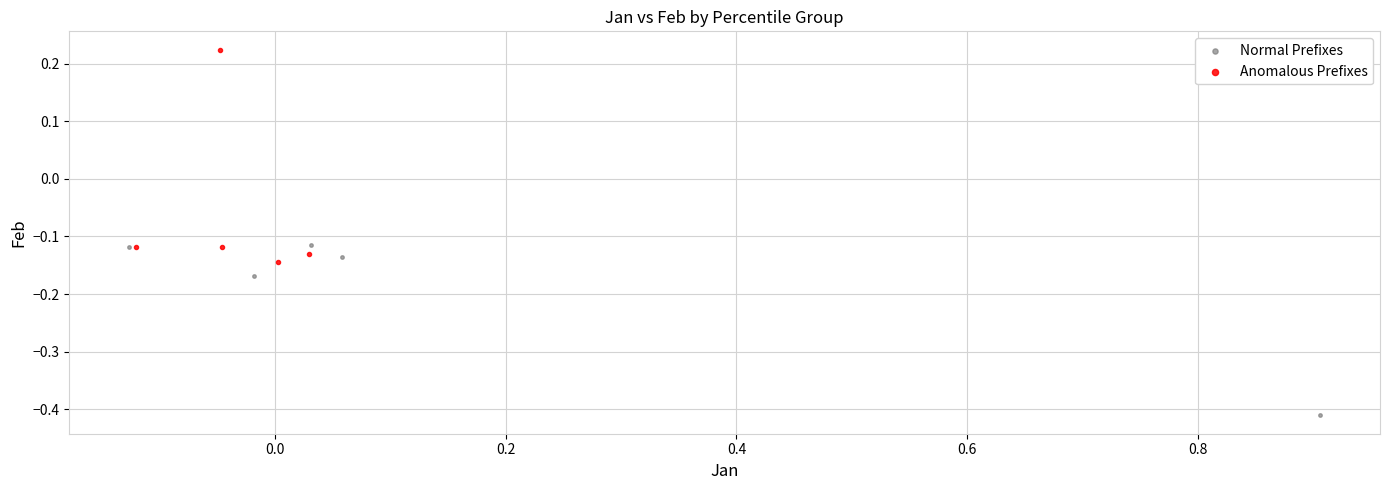

Which series reaches the minimum Y coordinate?

Normal Prefixes